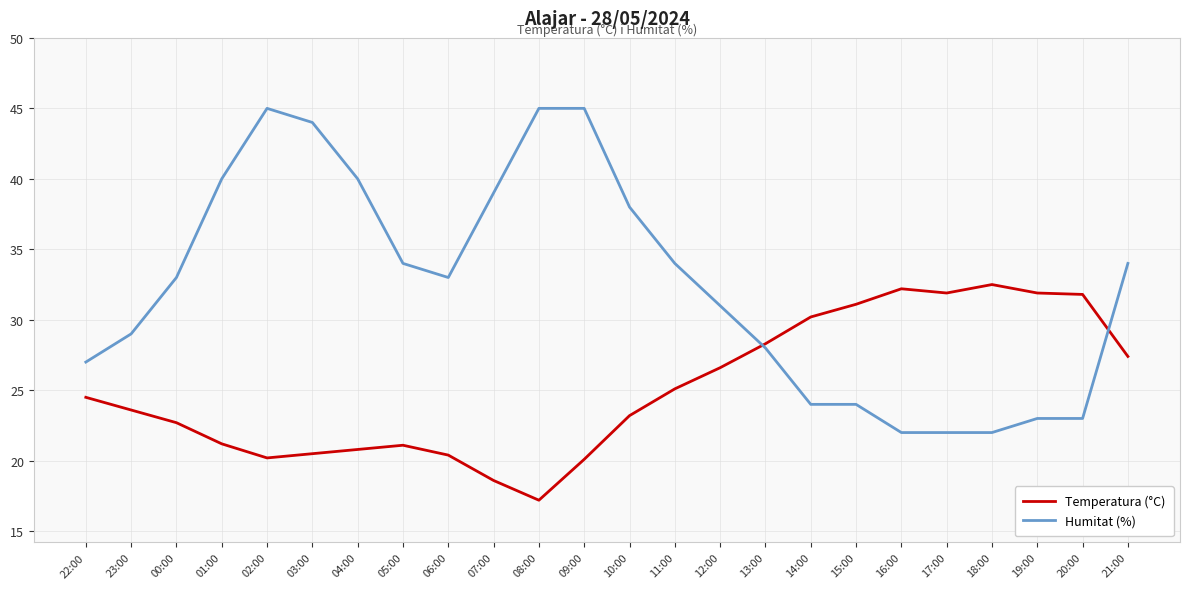

What is the sum of all Humitat (%) values?

779.0